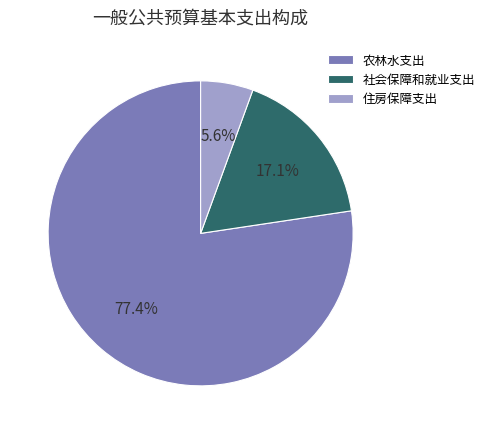

Is there any slice that represents more than half of the pie?

Yes